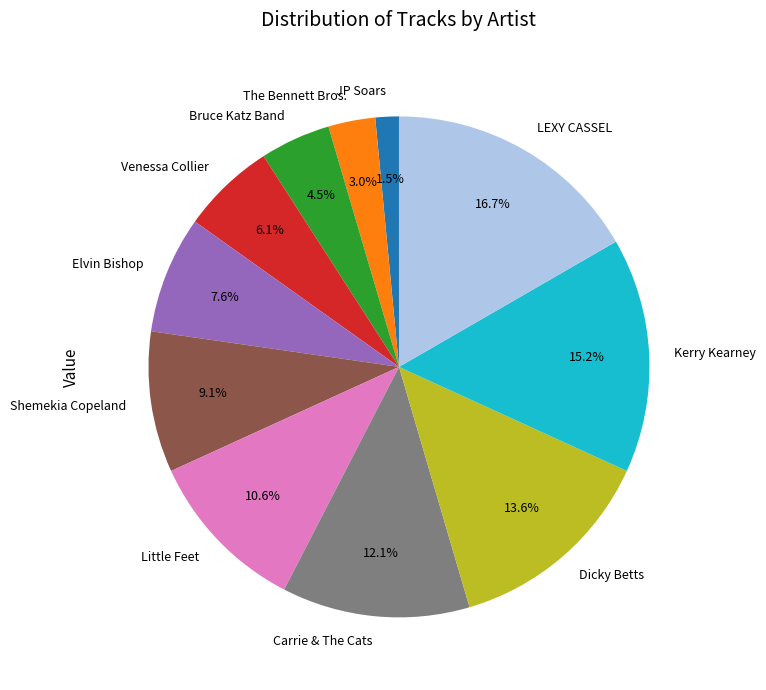

Which slice is the smallest?

JP Soars